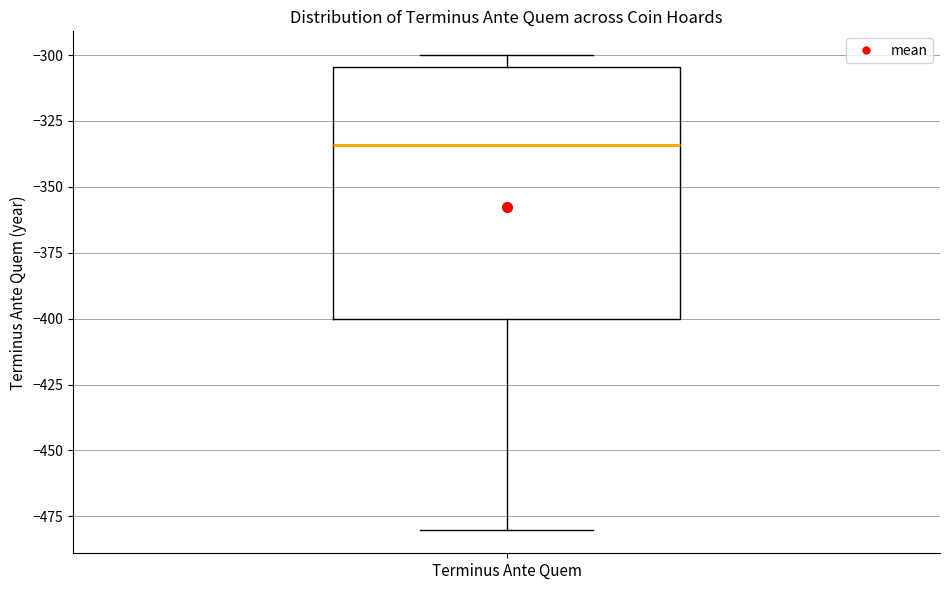

Transcribe this box plot: give where the median line is, the range the box spans, and where the two whiskers end, as read against the y-axis. The values are not printed on the chart, so give them approximately, as read against the axis.

median -335, box -400 to -305, whiskers -480 to -300